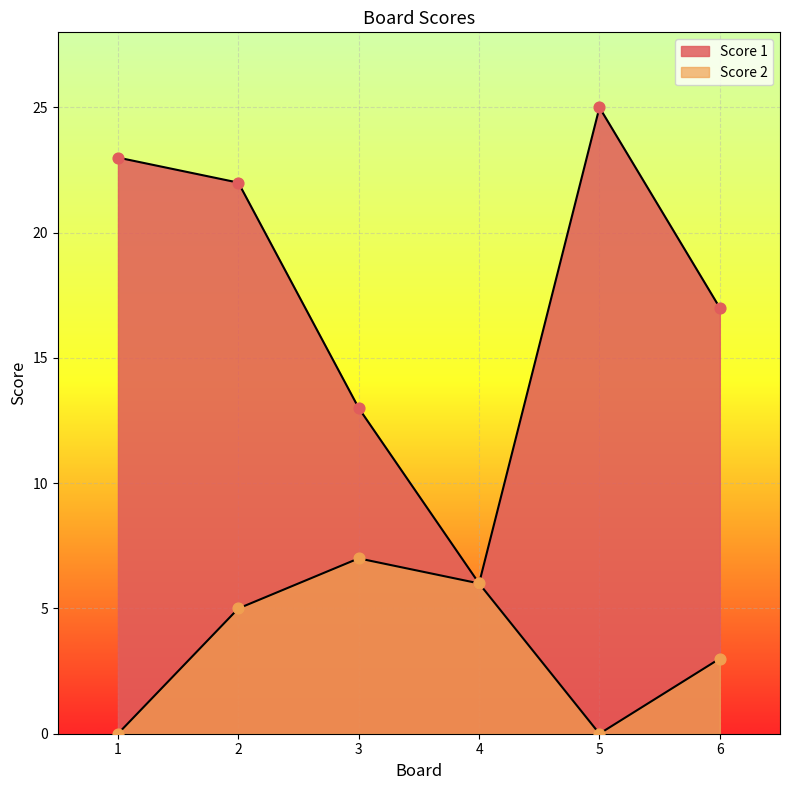

Which series contains the highest Y value?

Score 1